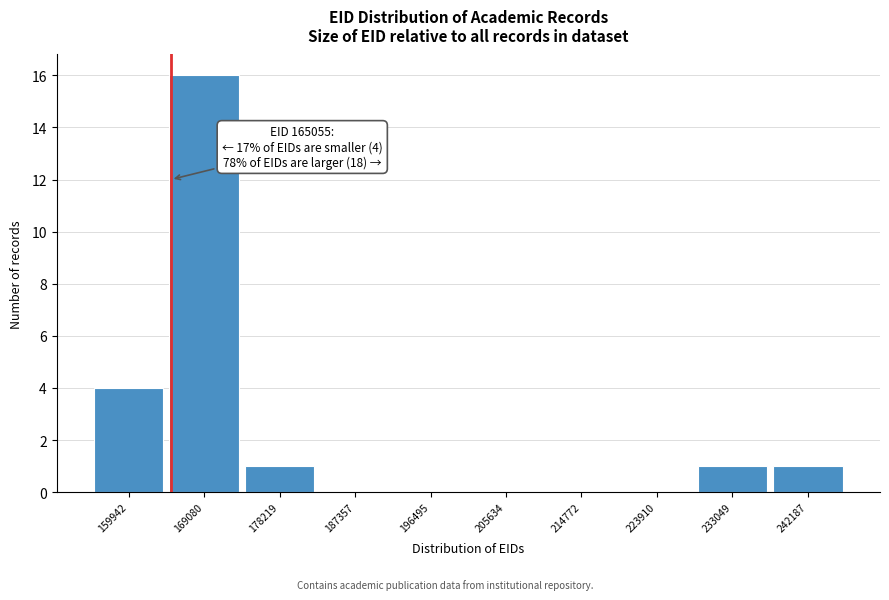

Over which range of the x-axis is the bar tallest?

165000 to 174000